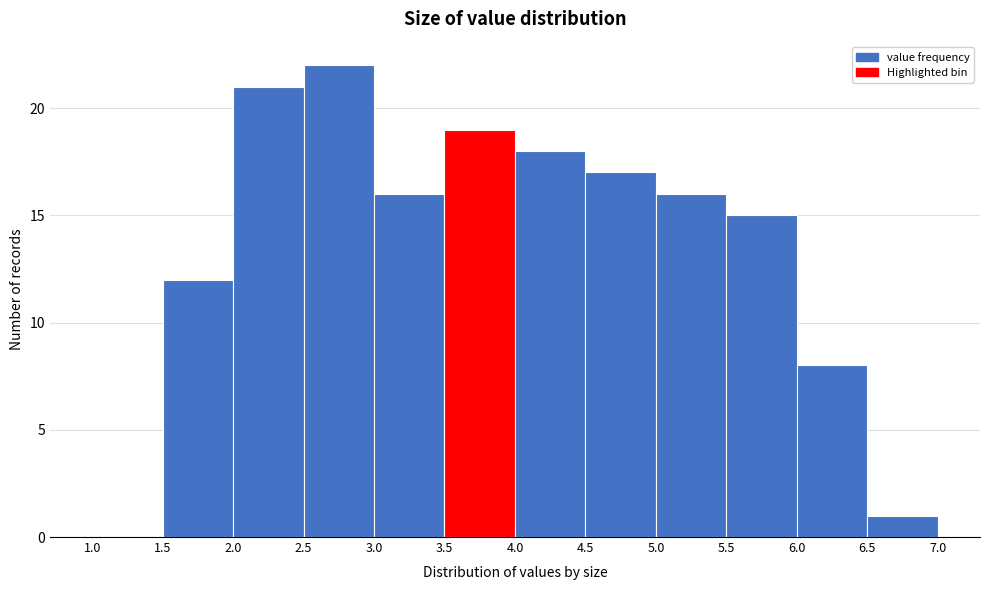

Which range on the x-axis has the tallest bar?

2.5 to 3.0